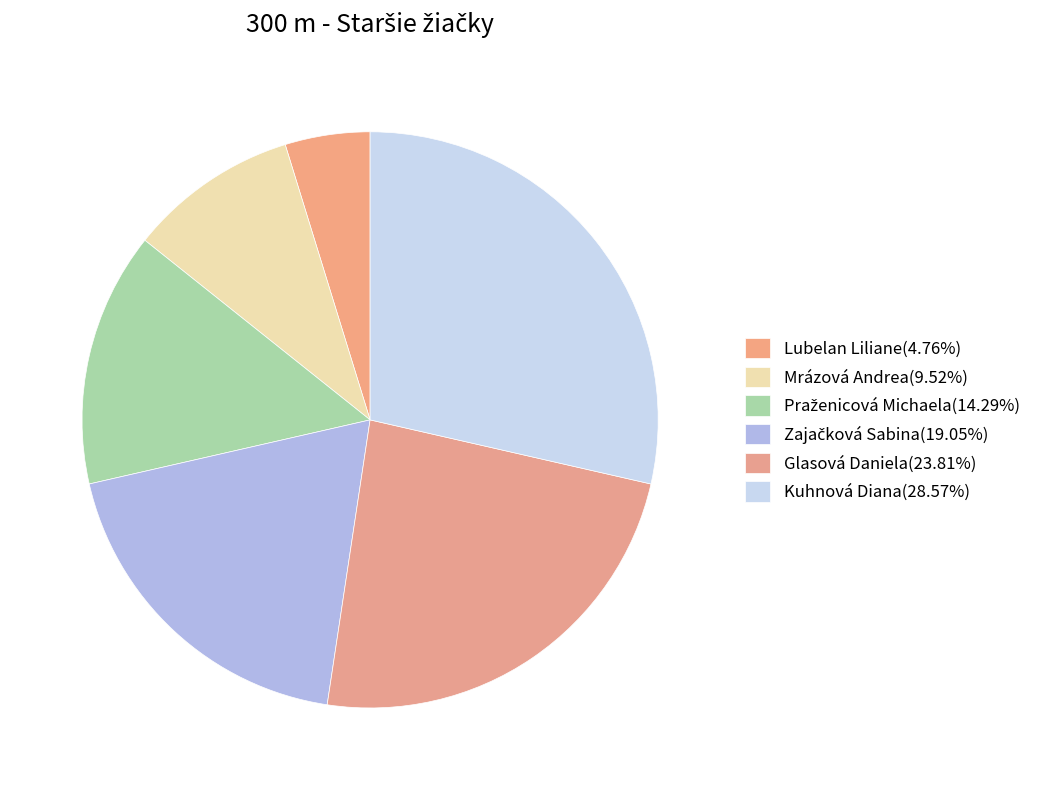

What is the change in value from Lubelan Liliane to Zajačková Sabina?

+3